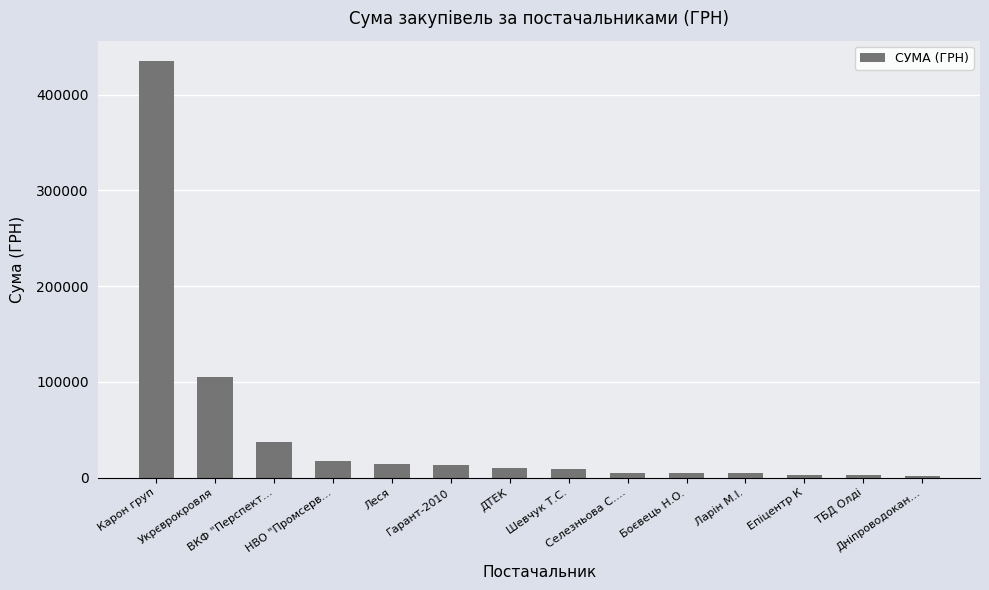

What is the sum of all values?

662323.2